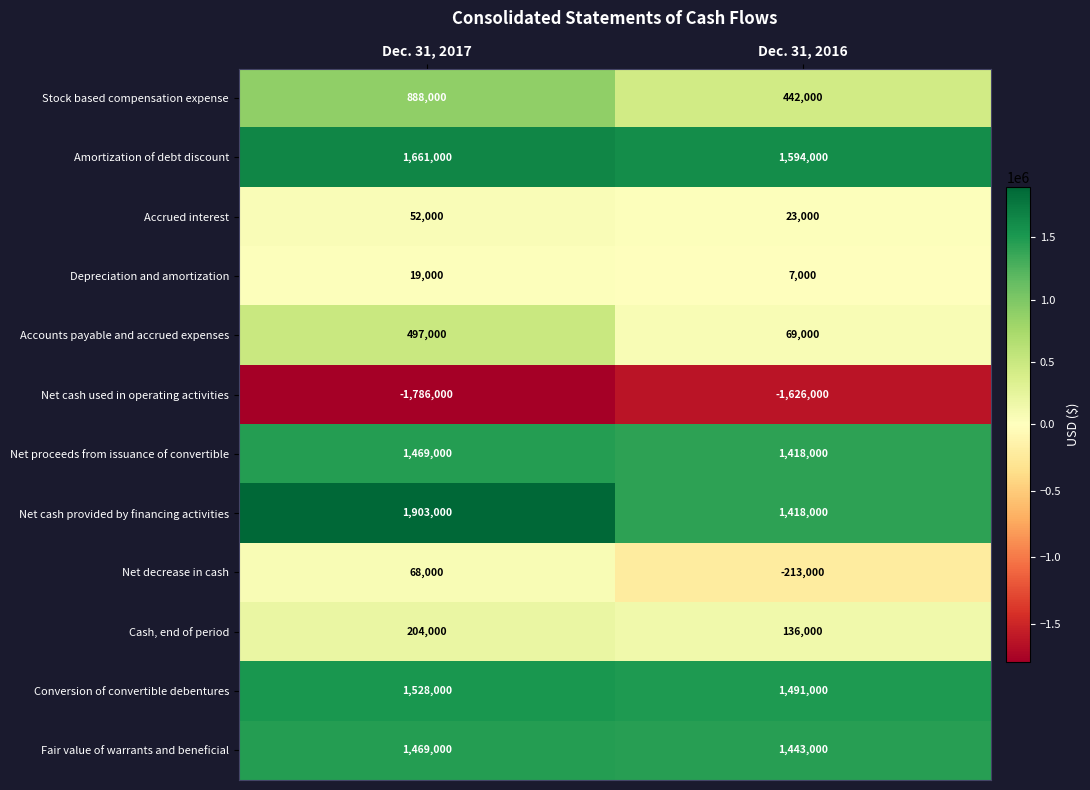

Reading left to right, transcribe all the data shown in this chart.

Stock based compensation expense: Dec. 31, 2017=888000	Dec. 31, 2016=442000
Amortization of debt discount: Dec. 31, 2017=1661000	Dec. 31, 2016=1594000
Accrued interest: Dec. 31, 2017=52000	Dec. 31, 2016=23000
Depreciation and amortization: Dec. 31, 2017=19000	Dec. 31, 2016=7000
Accounts payable and accrued expenses: Dec. 31, 2017=497000	Dec. 31, 2016=69000
Net cash used in operating activities: Dec. 31, 2017=-1786000	Dec. 31, 2016=-1626000
Net proceeds from issuance of convertible: Dec. 31, 2017=1469000	Dec. 31, 2016=1418000
Net cash provided by financing activities: Dec. 31, 2017=1903000	Dec. 31, 2016=1418000
Net decrease in cash: Dec. 31, 2017=68000	Dec. 31, 2016=-213000
Cash, end of period: Dec. 31, 2017=204000	Dec. 31, 2016=136000
Conversion of convertible debentures: Dec. 31, 2017=1528000	Dec. 31, 2016=1491000
Fair value of warrants and beneficial: Dec. 31, 2017=1469000	Dec. 31, 2016=1443000